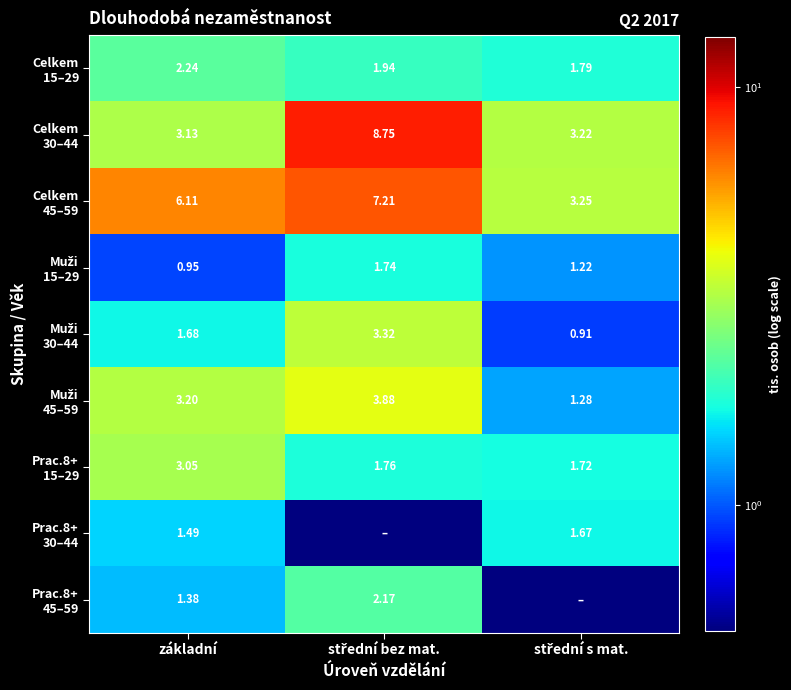

Which category has the lowest value in the Prac.8+ 30–44 series?

střední bez mat.